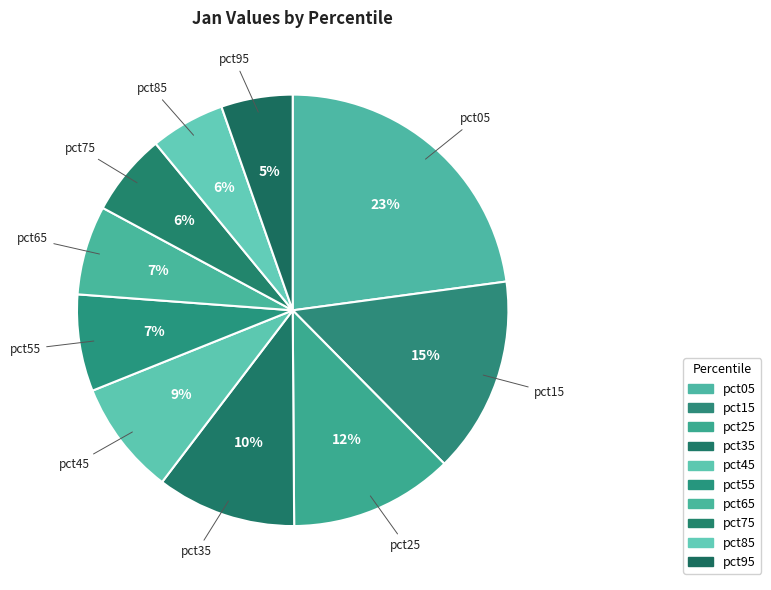

Does pct25 account for over 50% of the chart?

No